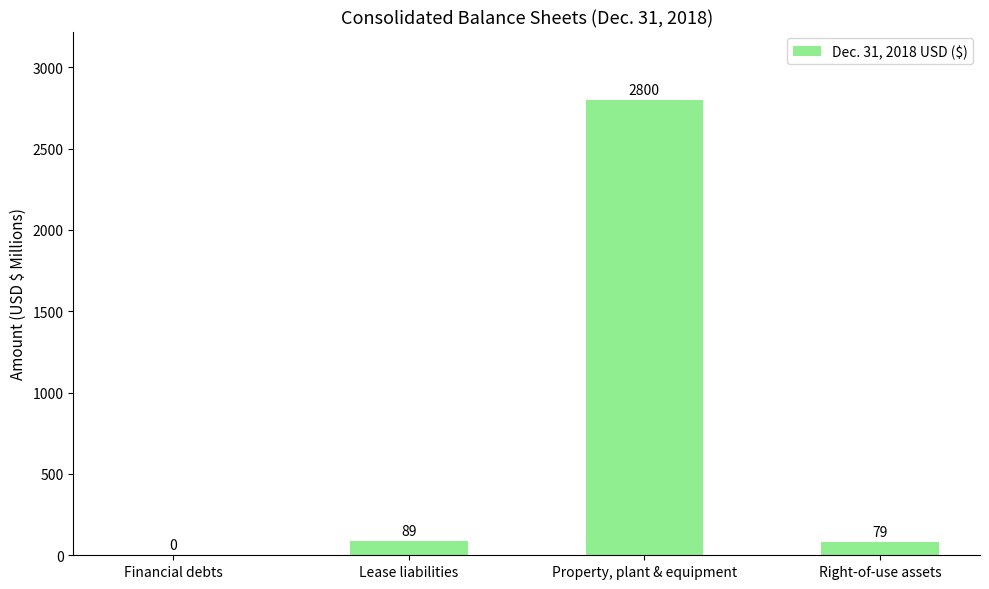

Is it true that the value at Financial debts is 0?

True